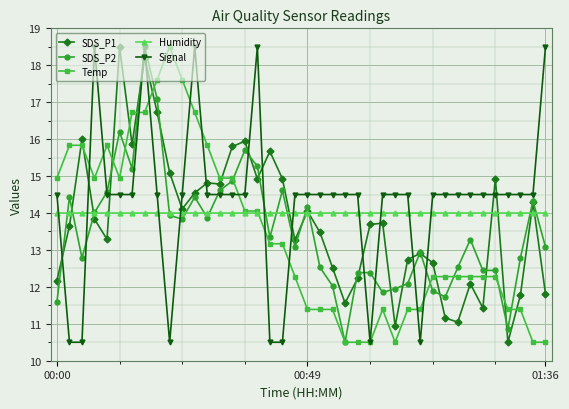

True or false: Signal has more than 0 points higher than both neighbors.

True